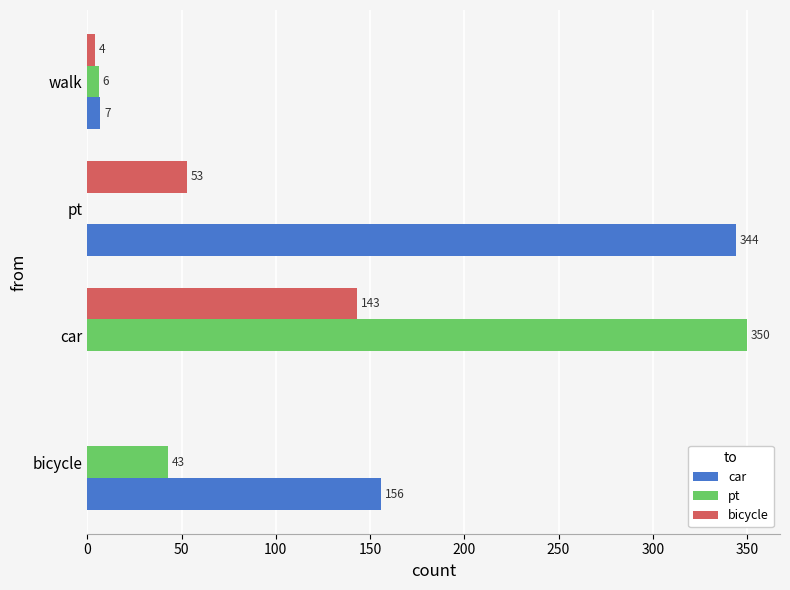

Which category has the highest value across all series?

car